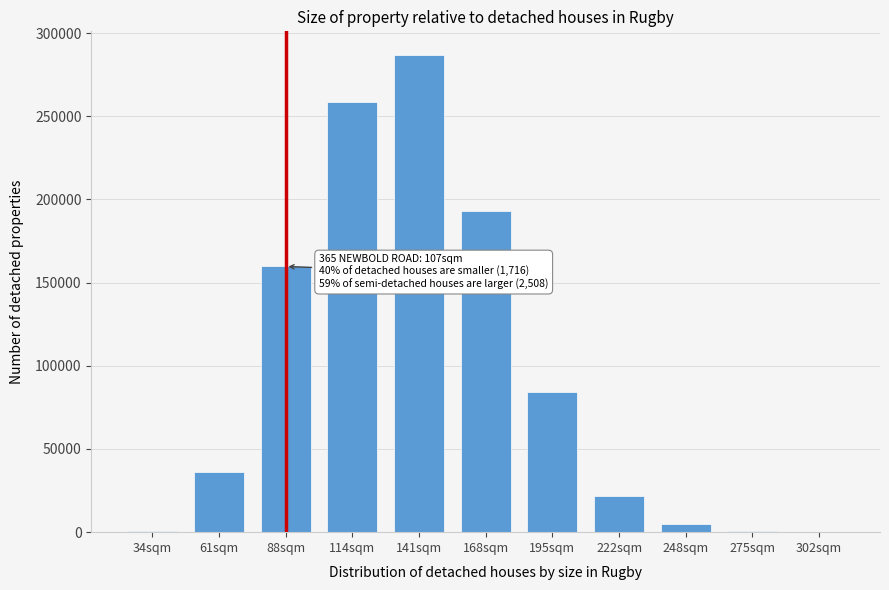

Is it true that the value at 88sqm is 97678?

False